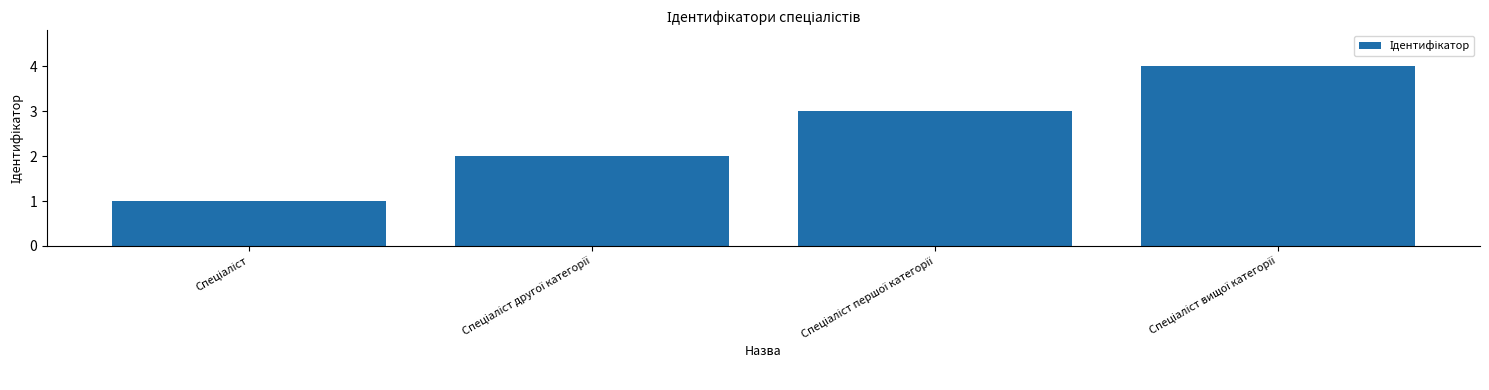

What is the greatest value displayed?

4